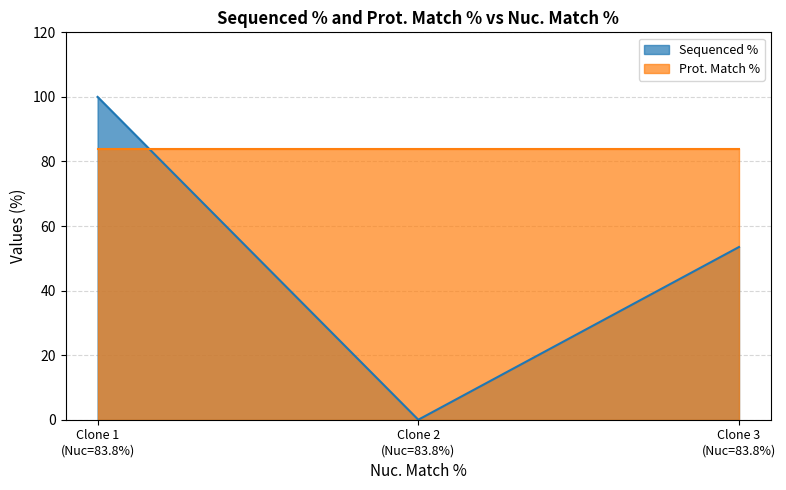

Rank the series by their average value, from lowest to highest.

Sequenced %, Prot. Match %